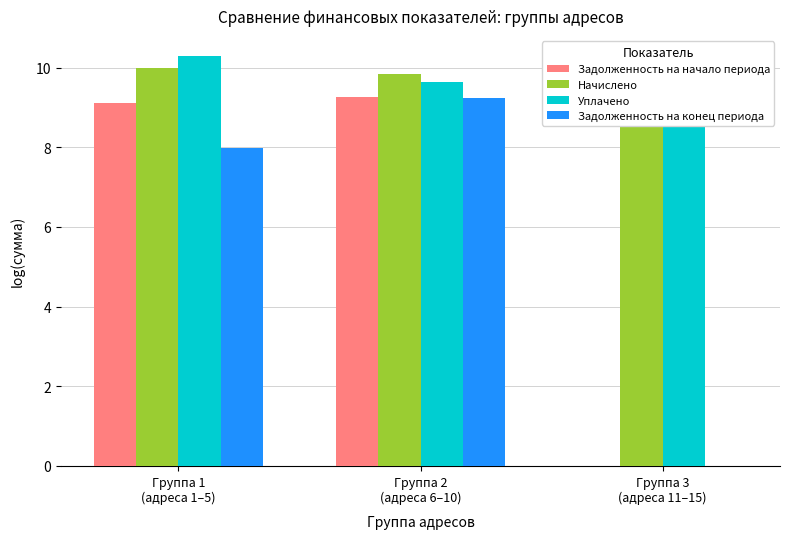

What is the highest value of the Задолженность на конец периода series?

9.2